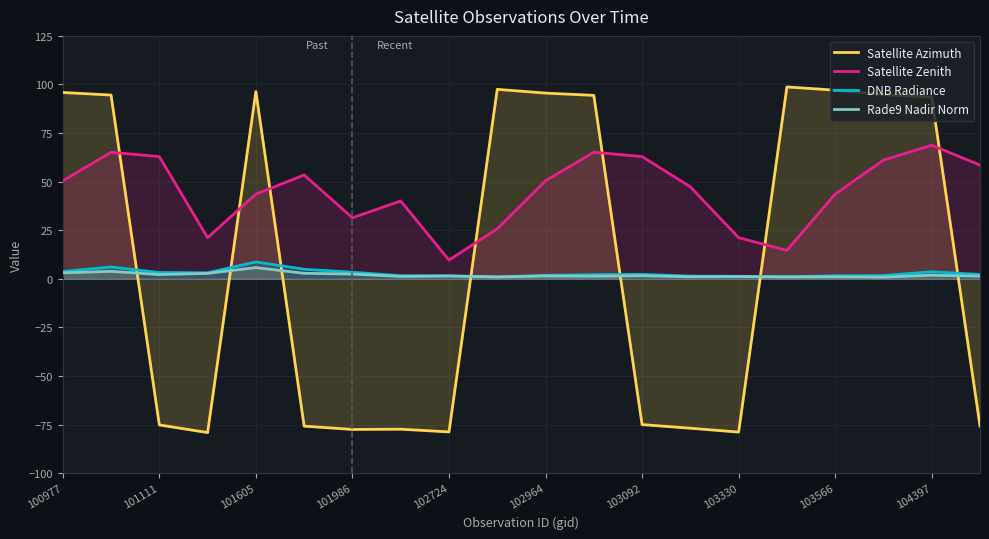

Which series has the largest total across all categories?

Satellite Zenith